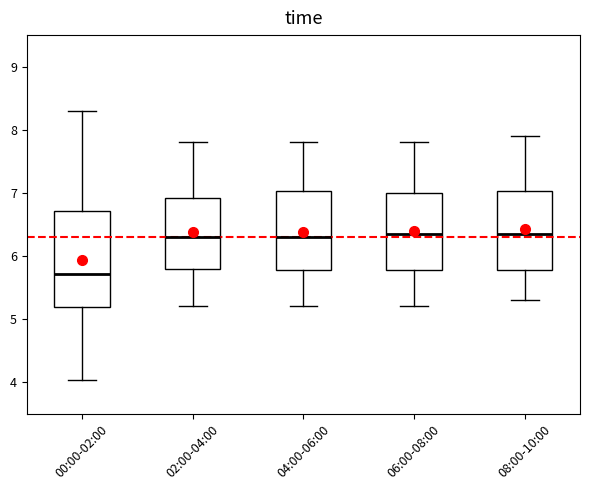

Reading left to right, read every box against the y-axis: the position of its median line, the range the box covers, and the ends of its whiskers. The values are not printed on the chart, so give them approximately, as read against the axis.

00:00-02:00: median 5.7, box 5.2 to 6.7, whiskers 4.0 to 8.3
02:00-04:00: median 6.3, box 5.8 to 6.9, whiskers 5.2 to 7.8
04:00-06:00: median 6.3, box 5.8 to 7.0, whiskers 5.2 to 7.8
06:00-08:00: median 6.4, box 5.8 to 7.0, whiskers 5.2 to 7.8
08:00-10:00: median 6.4, box 5.8 to 7.0, whiskers 5.3 to 7.9